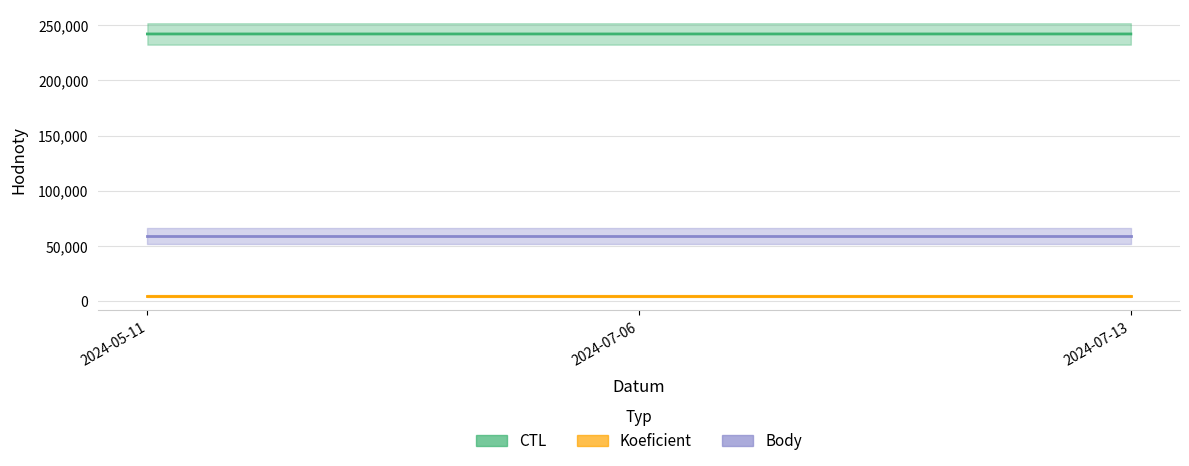

Is this an area chart (filled region under the line)?

No